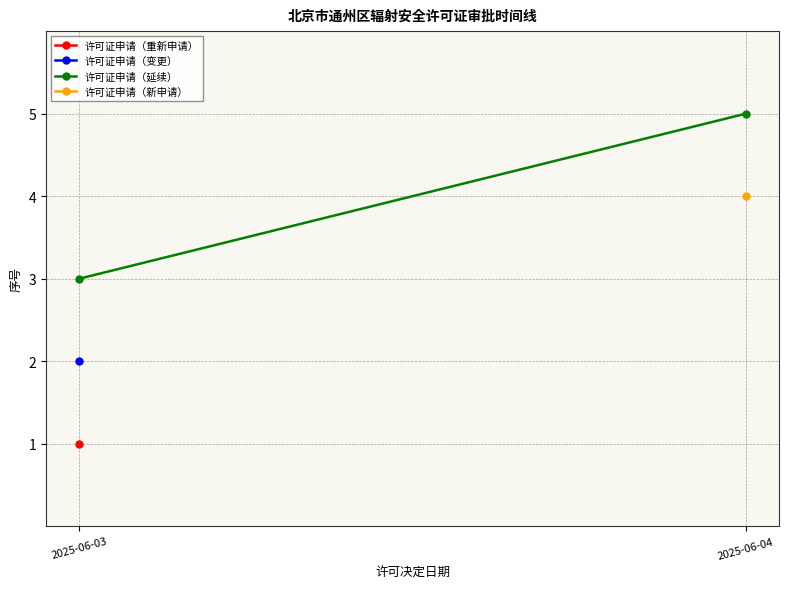

Which label corresponds to the smallest value in the chart?

2025-06-03